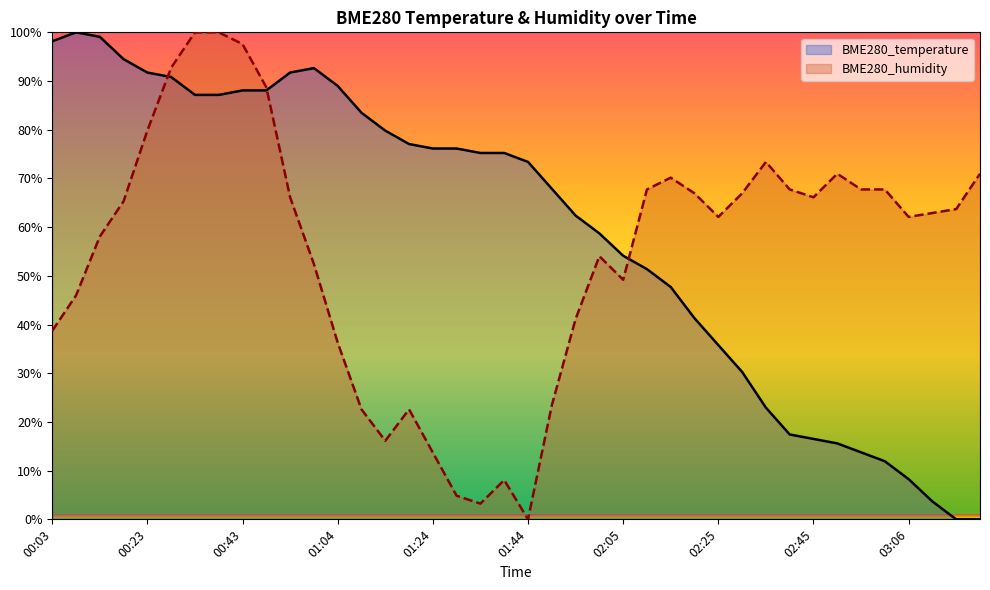

Rank the series at 02:00 from highest to lowest value.

BME280_temperature, BME280_humidity